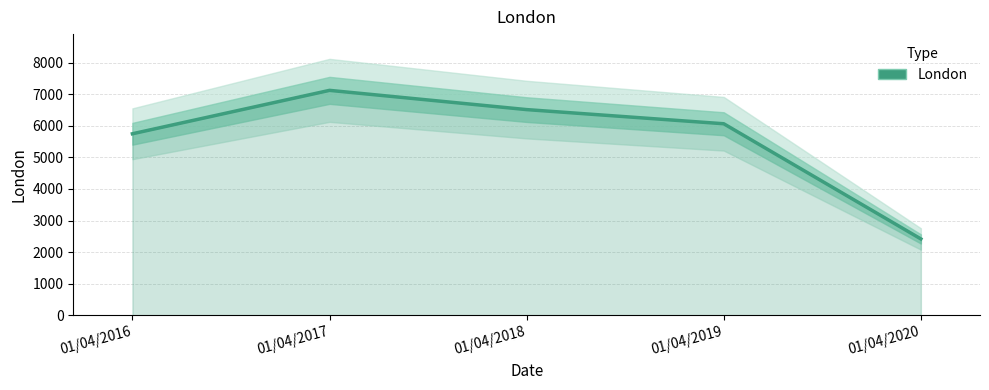

What is the maximum value shown in the chart?

7120